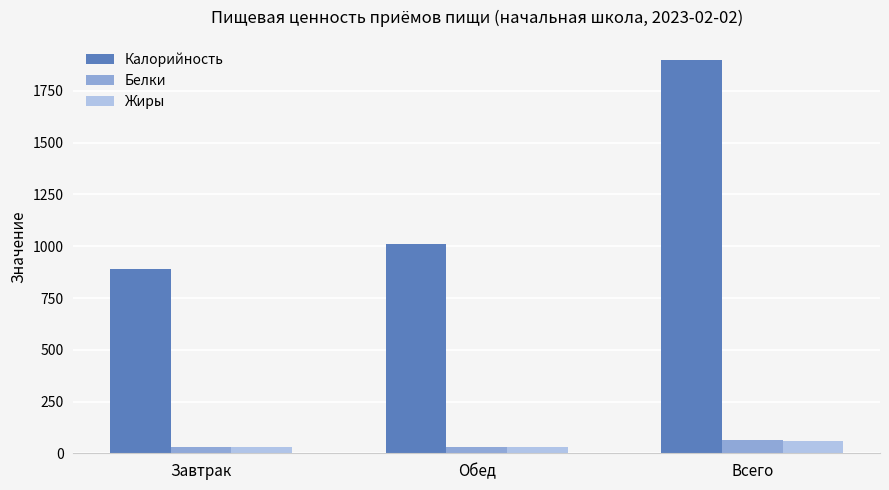

True or false: Белки has a value of 62.9 at Всего.

True